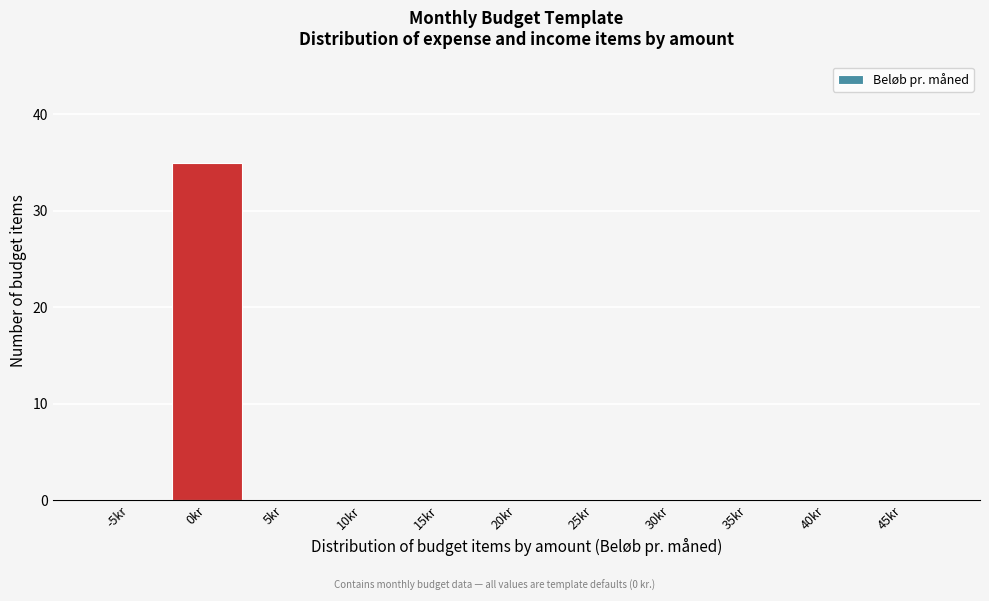

Reading right to left, extract all data points from this chart.

45kr=0	40kr=0	35kr=0	30kr=0	25kr=0	20kr=0	15kr=0	10kr=0	5kr=0	0kr=35	-5kr=0